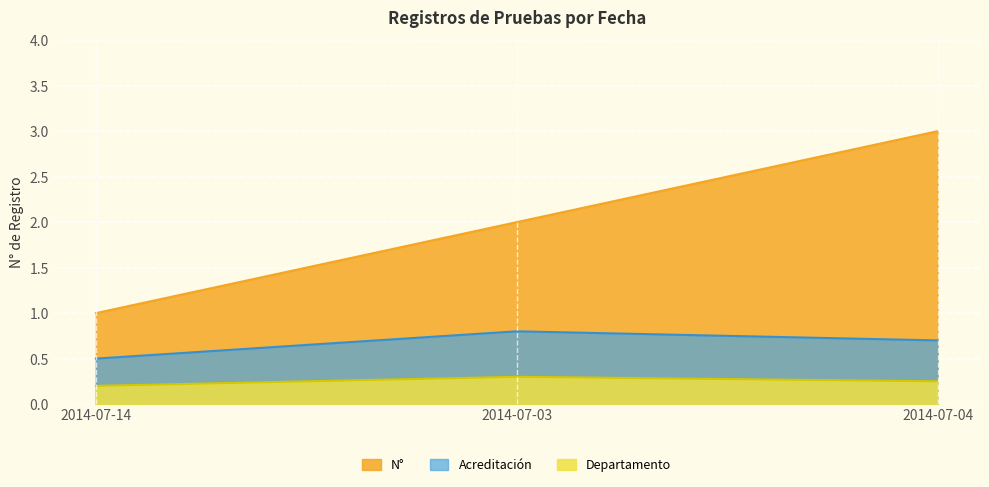

Rank the categories by value from lowest to highest.

2014-07-14, 2014-07-03, 2014-07-04